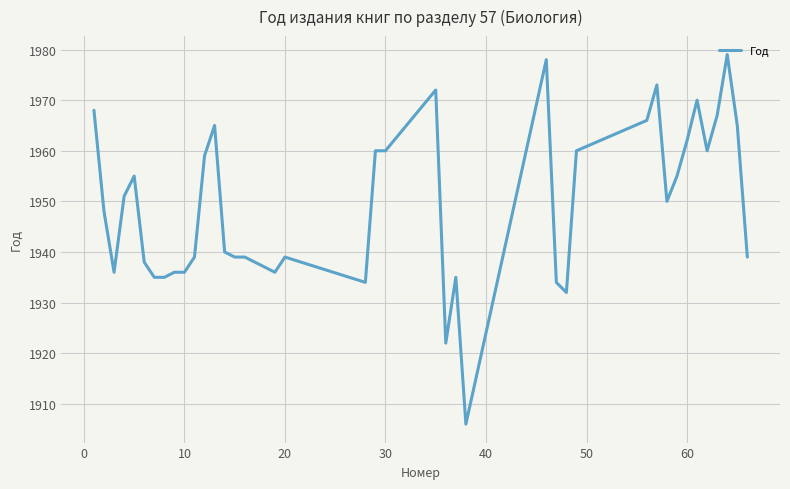

What is the difference between the second highest and minimum values?

72